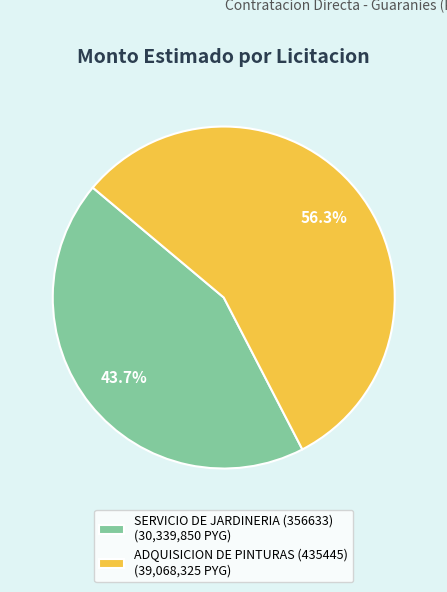

Approximately how many times larger is the value at SERVICIO DE JARDINERIA (356633) compared to ADQUISICION DE PINTURAS (435445)?

0.8